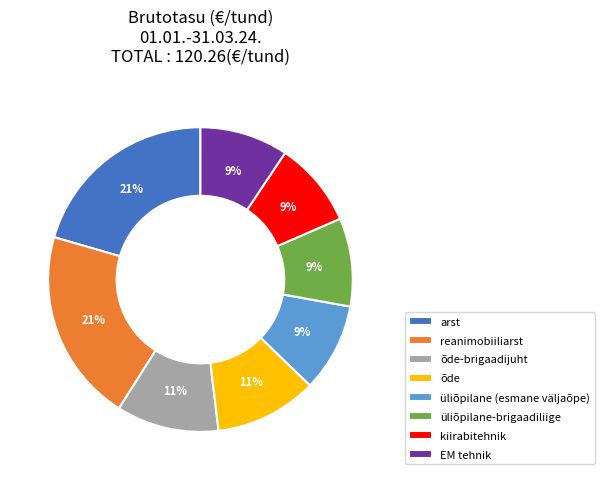

To the nearest percent, what portion does kiirabitehnik represent?

9%